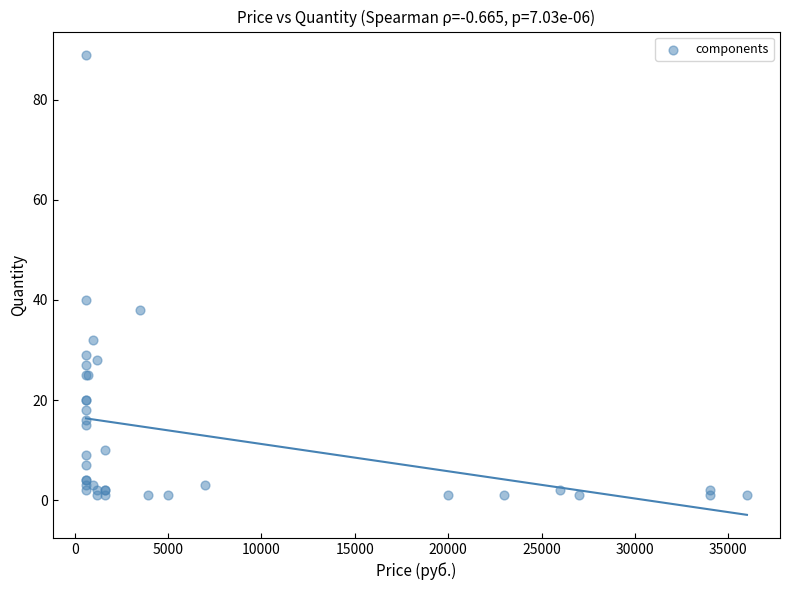

What Y value in the scatter plot is closest to 45?

40